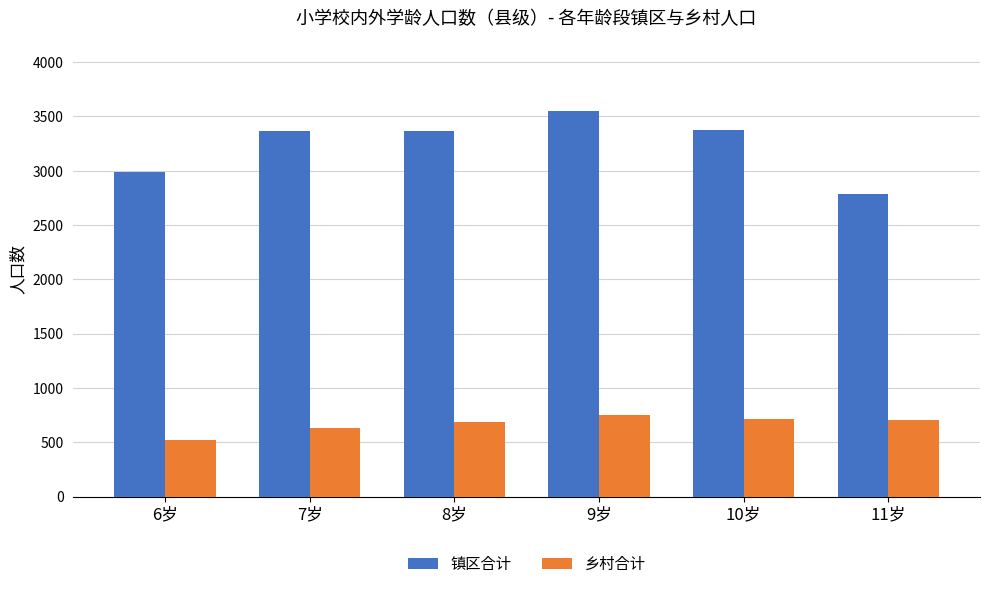

Is the value of 镇区合计 at 8岁 greater than the value of 乡村合计 at 6岁?

Yes